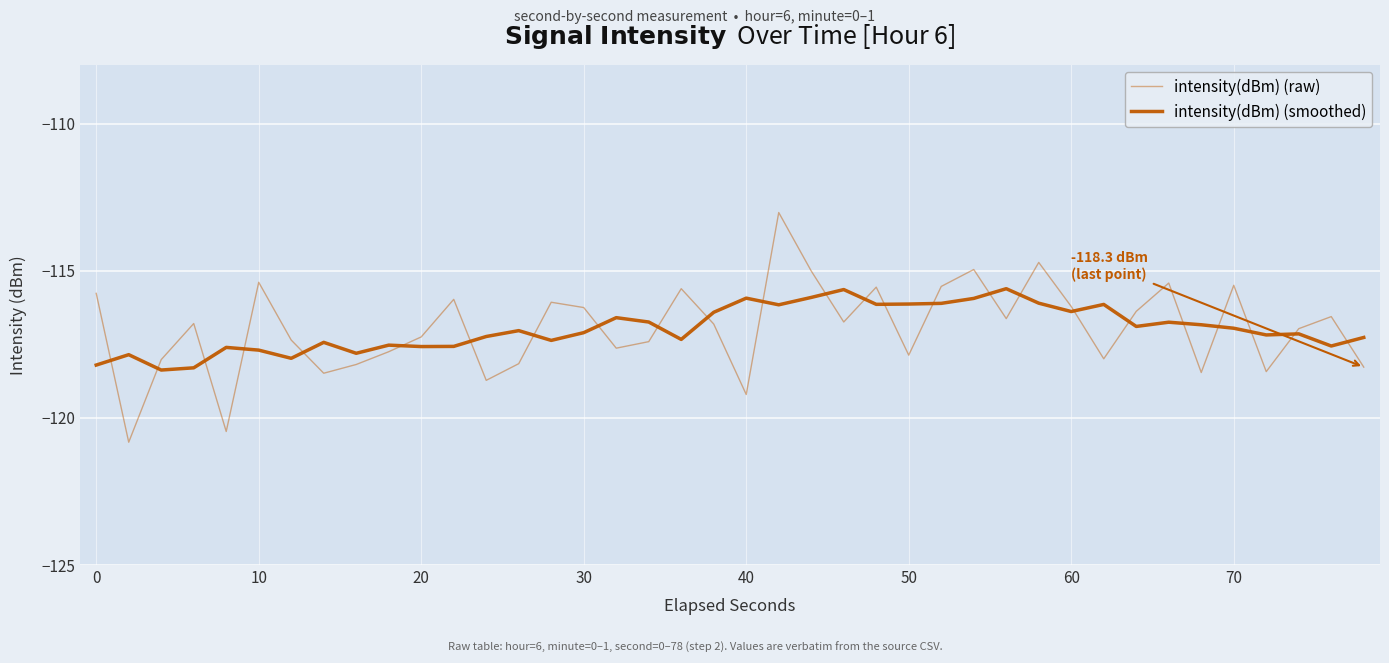

True or false: intensity(dBm) (raw) and intensity(dBm) (smoothed) intersect in this chart.

True